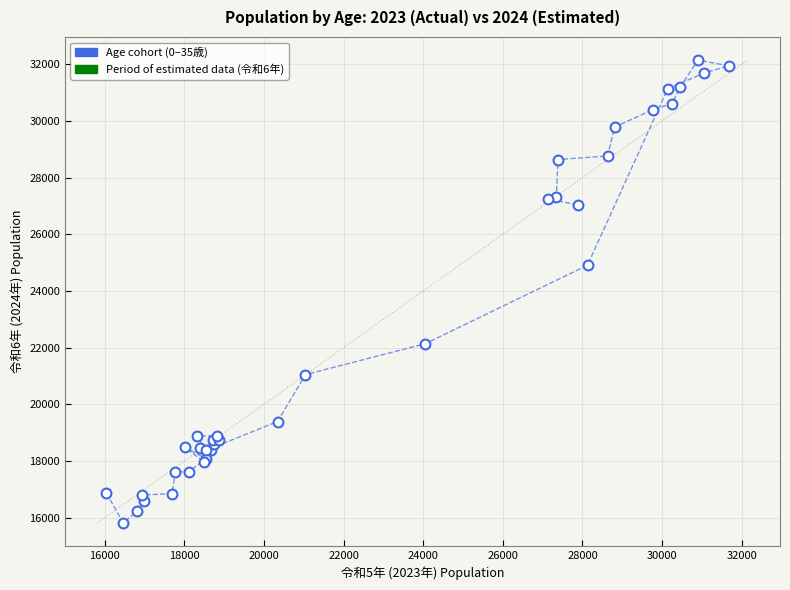

What Y value in the scatter plot is closest to 23981?

24909